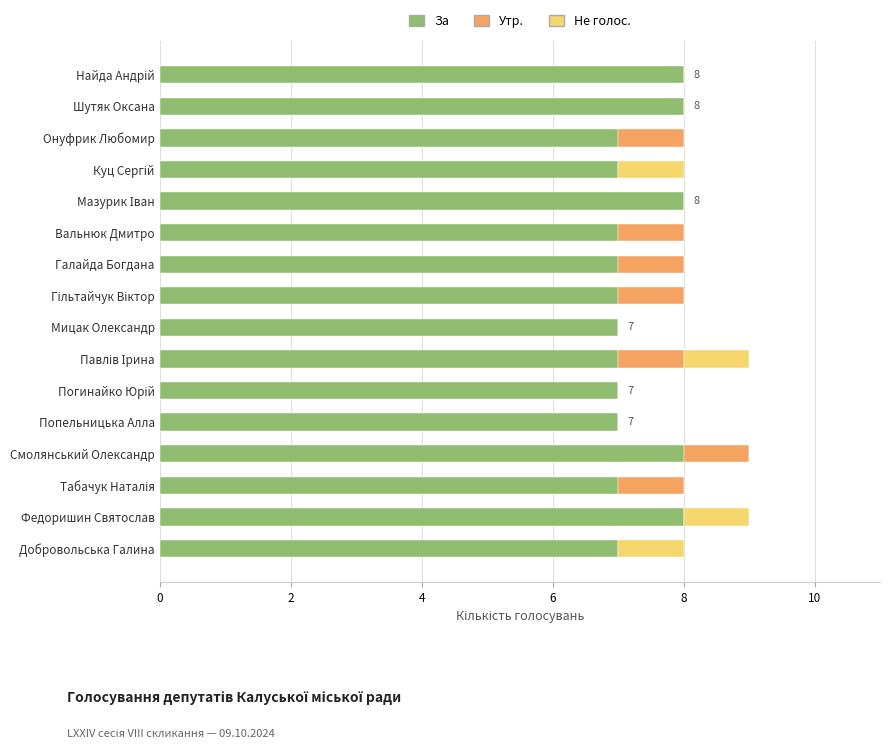

What is the sum of all За values?

117